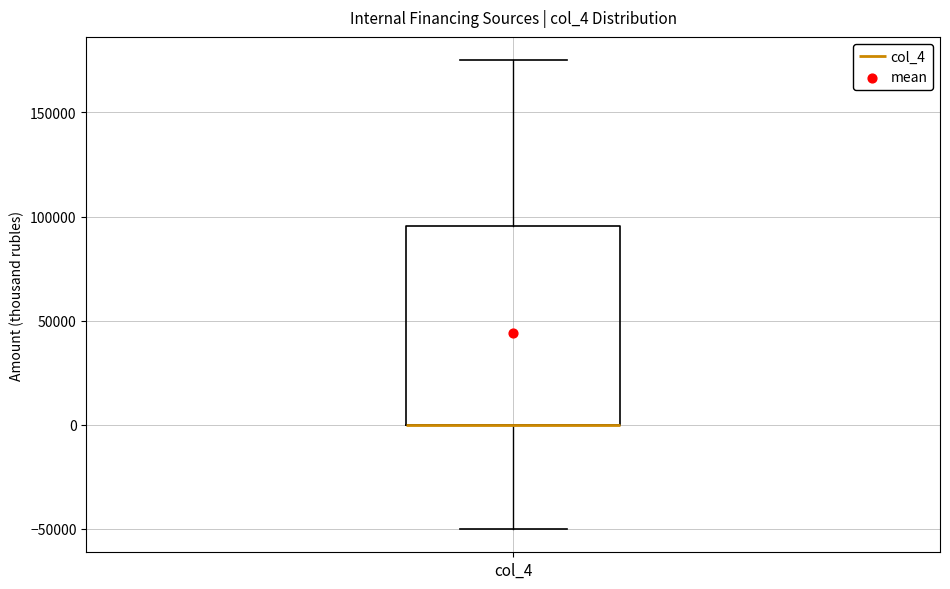

Where is the upper edge of the box for col_4 on the y-axis? The values are not printed on the chart, so give them approximately, as read against the axis.

95000